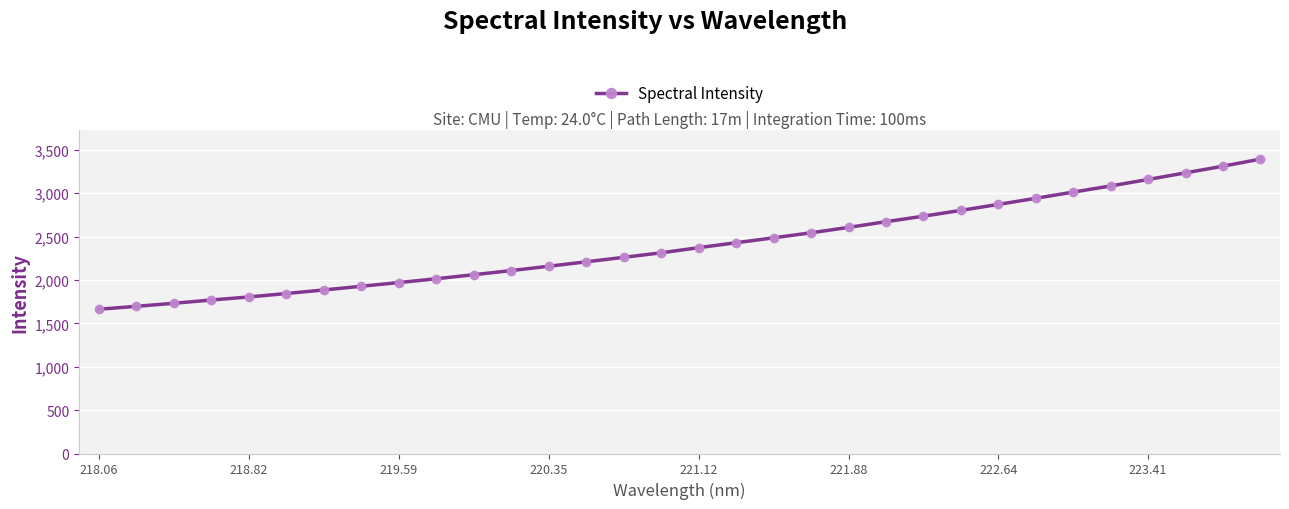

What is the smallest value displayed?

1662.4